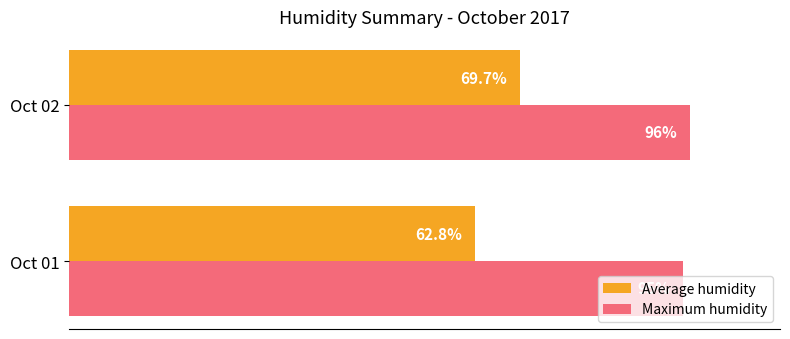

Which series has the largest range (max minus min)?

Average humidity